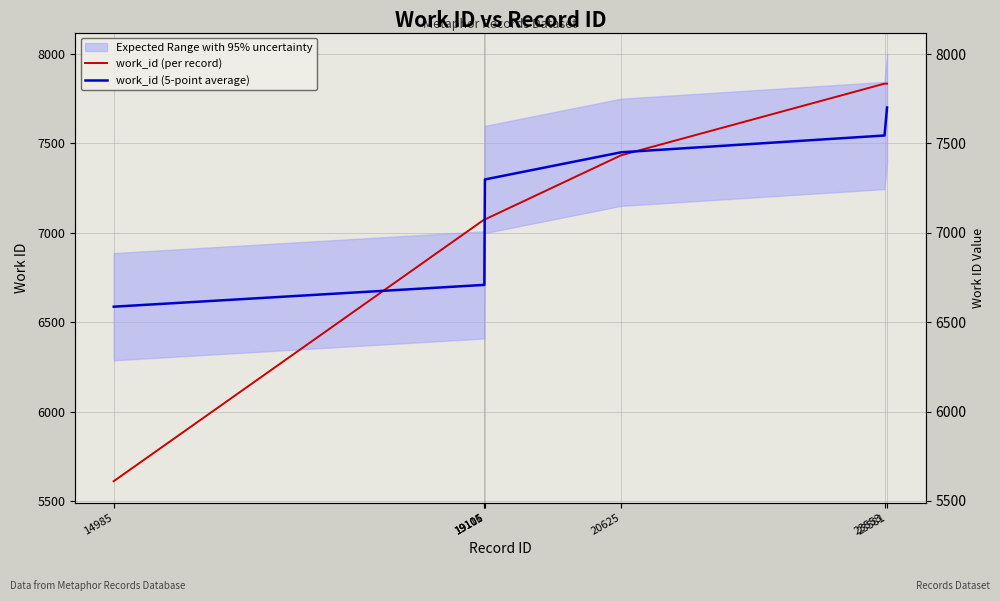

What is the highest value of the work_id (per record) series?

7835.0